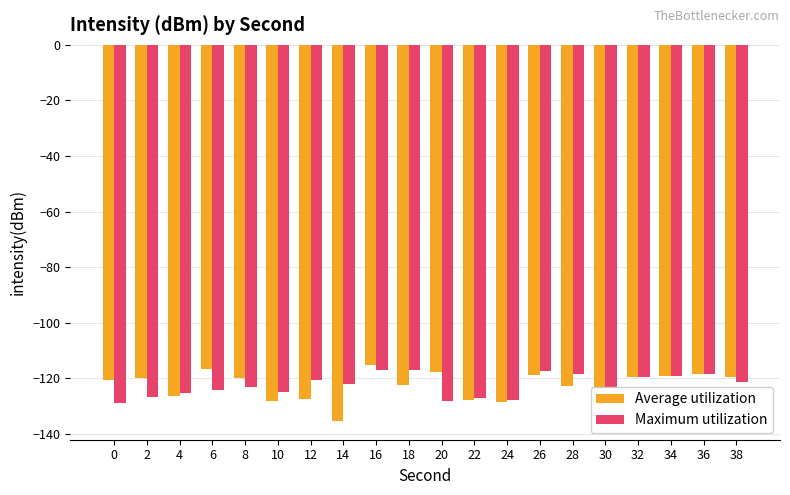

The Maximum utilization series shows -27.8 at 8. True or false?

False